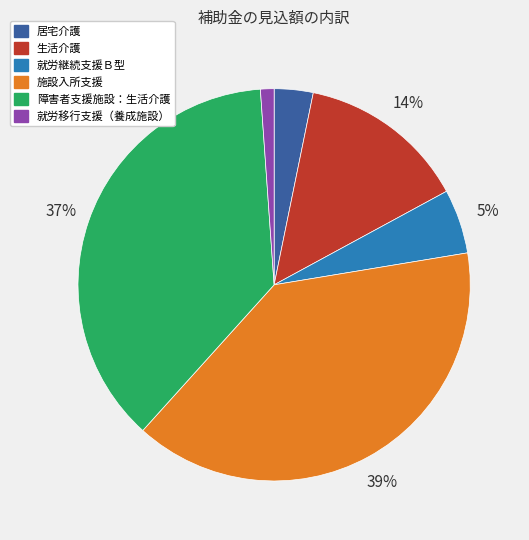

To the nearest percent, what percentage of the pie is 障害者支援施設：生活介護?

37%